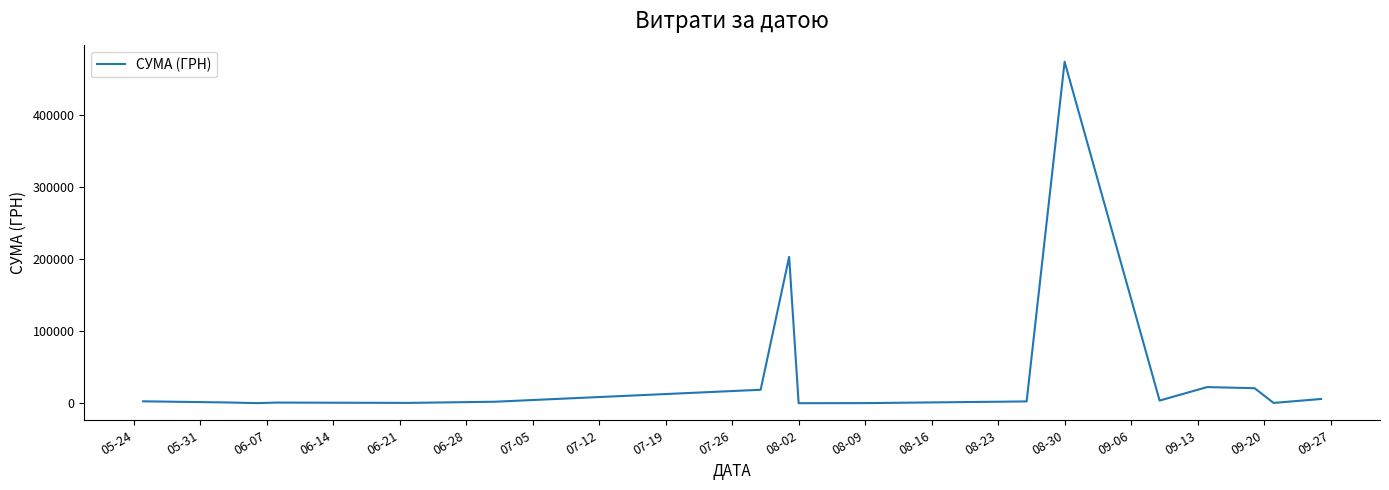

What is the difference between the maximum and minimum values?

474231.7